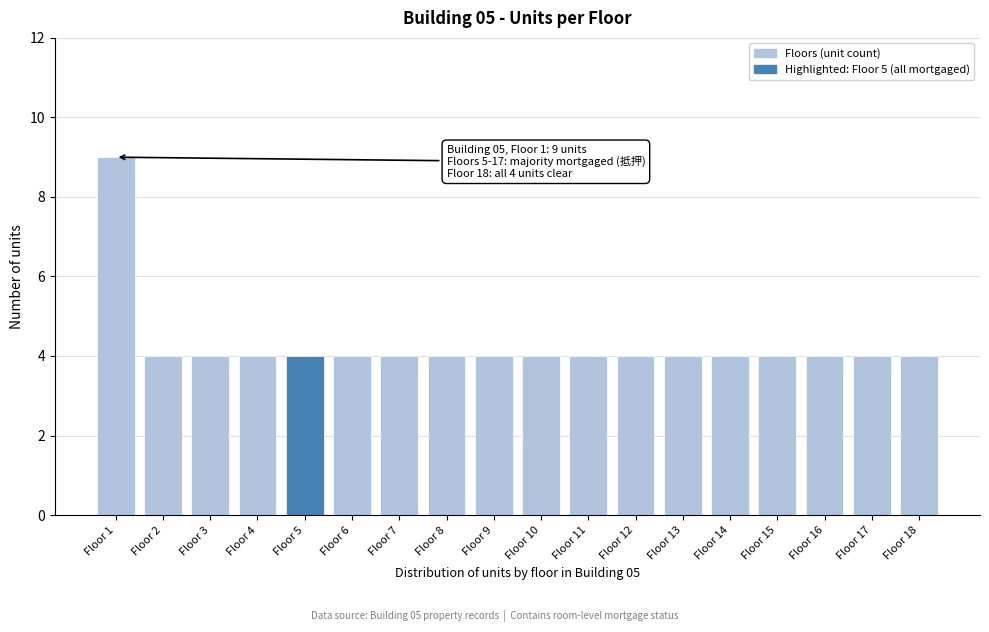

Reading left to right, extract all data points from this chart.

Floor 1=9	Floor 2=4	Floor 3=4	Floor 4=4	Floor 5=4	Floor 6=4	Floor 7=4	Floor 8=4	Floor 9=4	Floor 10=4	Floor 11=4	Floor 12=4	Floor 13=4	Floor 14=4	Floor 15=4	Floor 16=4	Floor 17=4	Floor 18=4